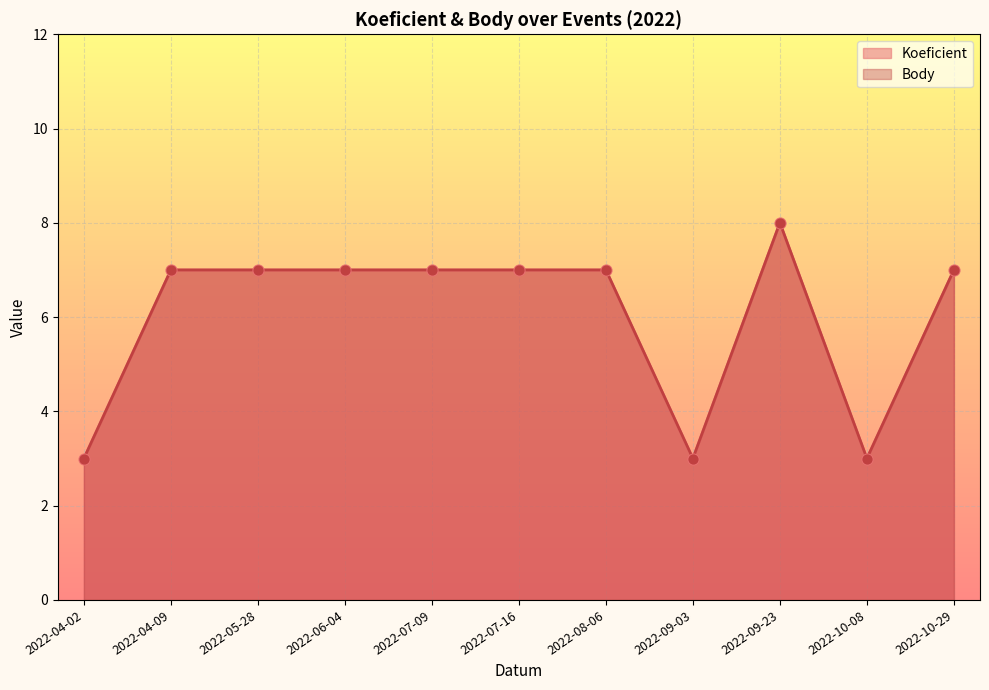

Which series reaches the maximum Y coordinate?

Koeficient